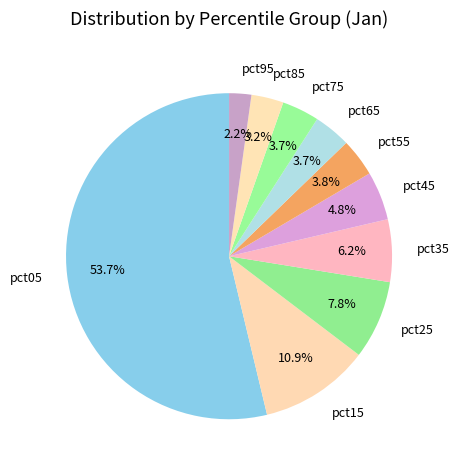

Is the sum of pct85 and pct15 greater than half?

No